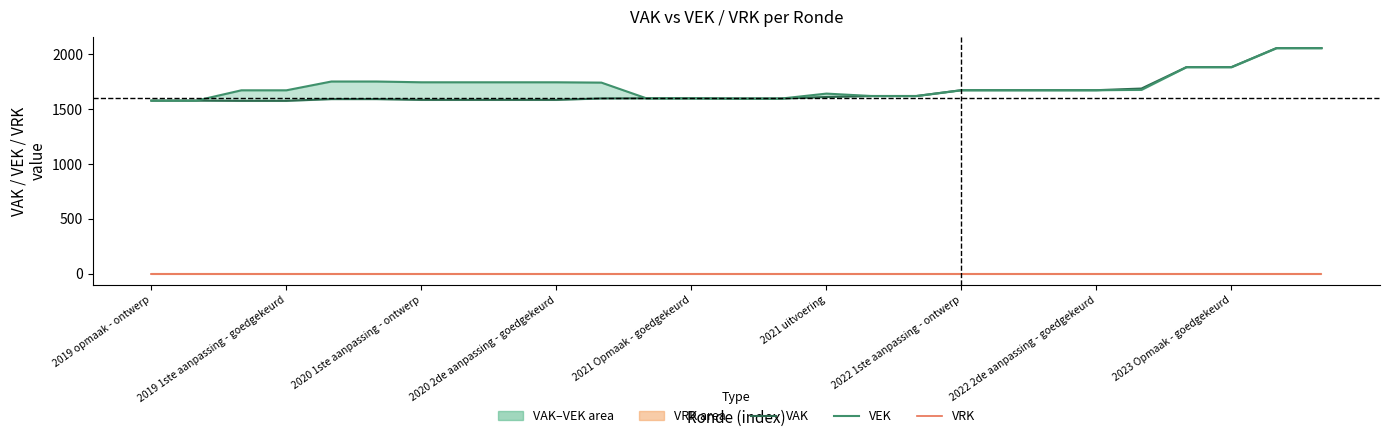

At which category is the sum across all series the highest?

25